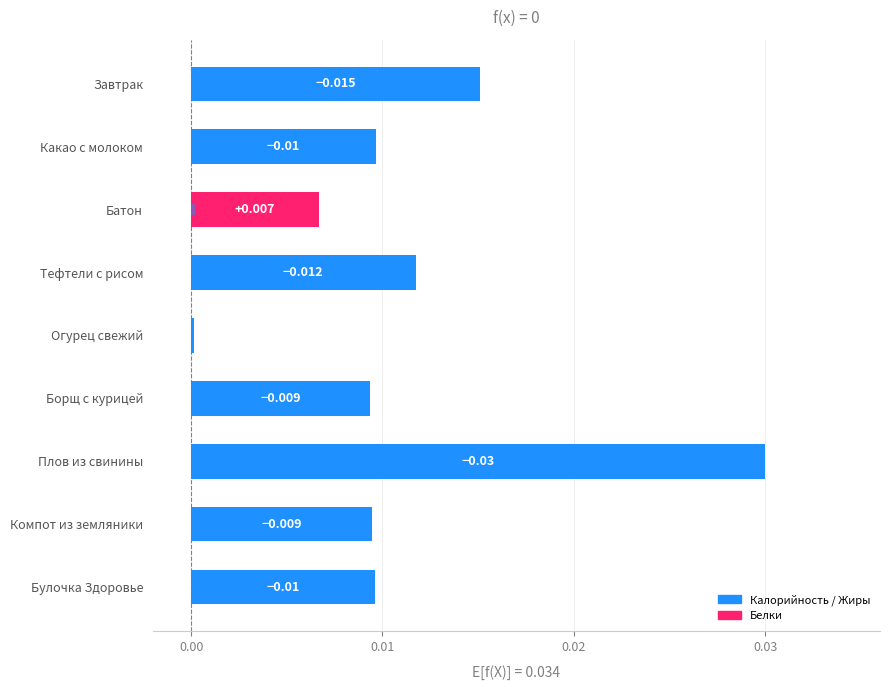

How many distinct data groups are displayed?

2